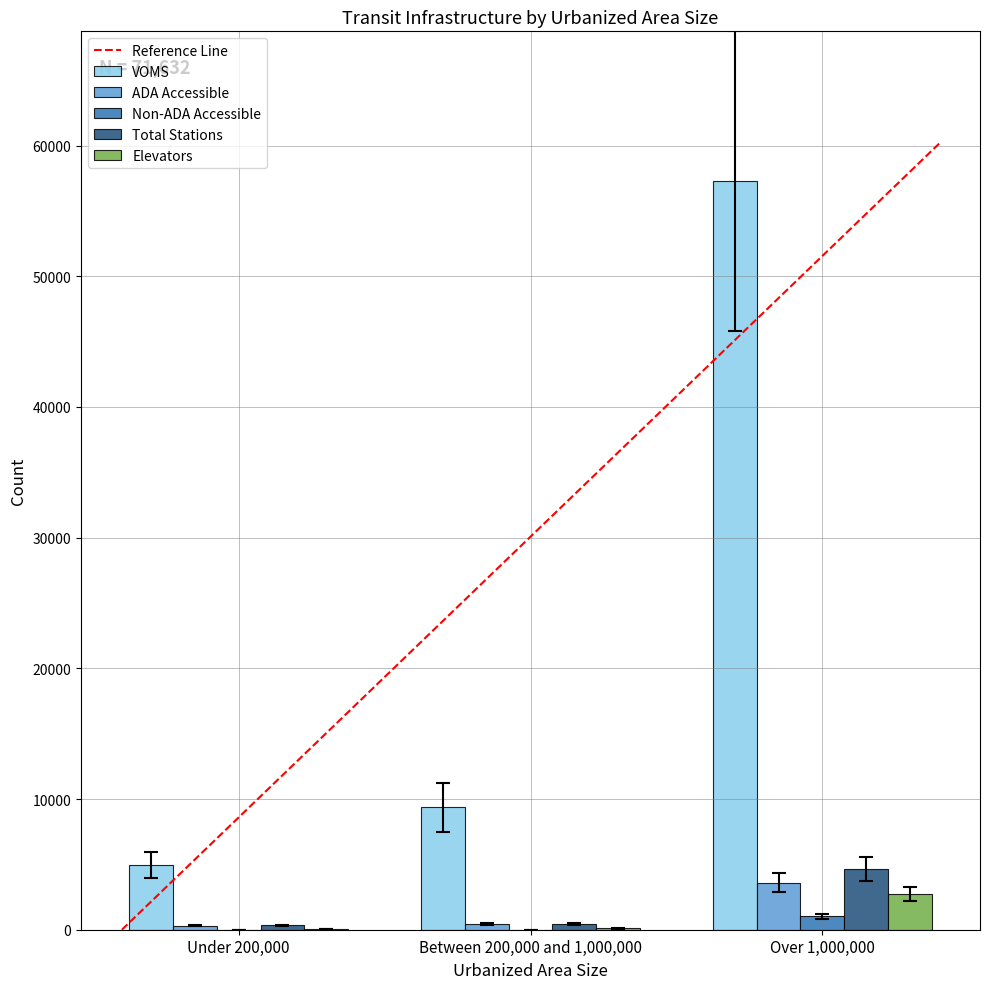

What is the sum of all VOMS values?

71632